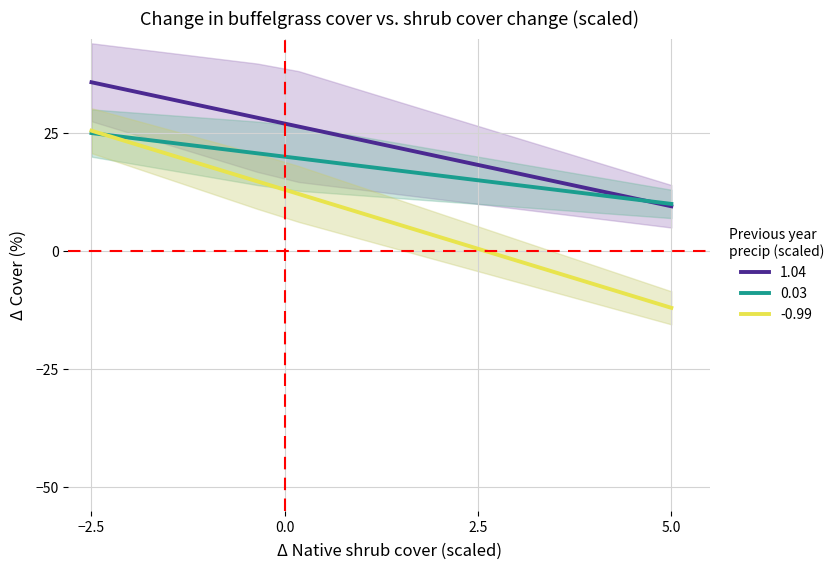

What is the maximum value for 1.04?

35.8